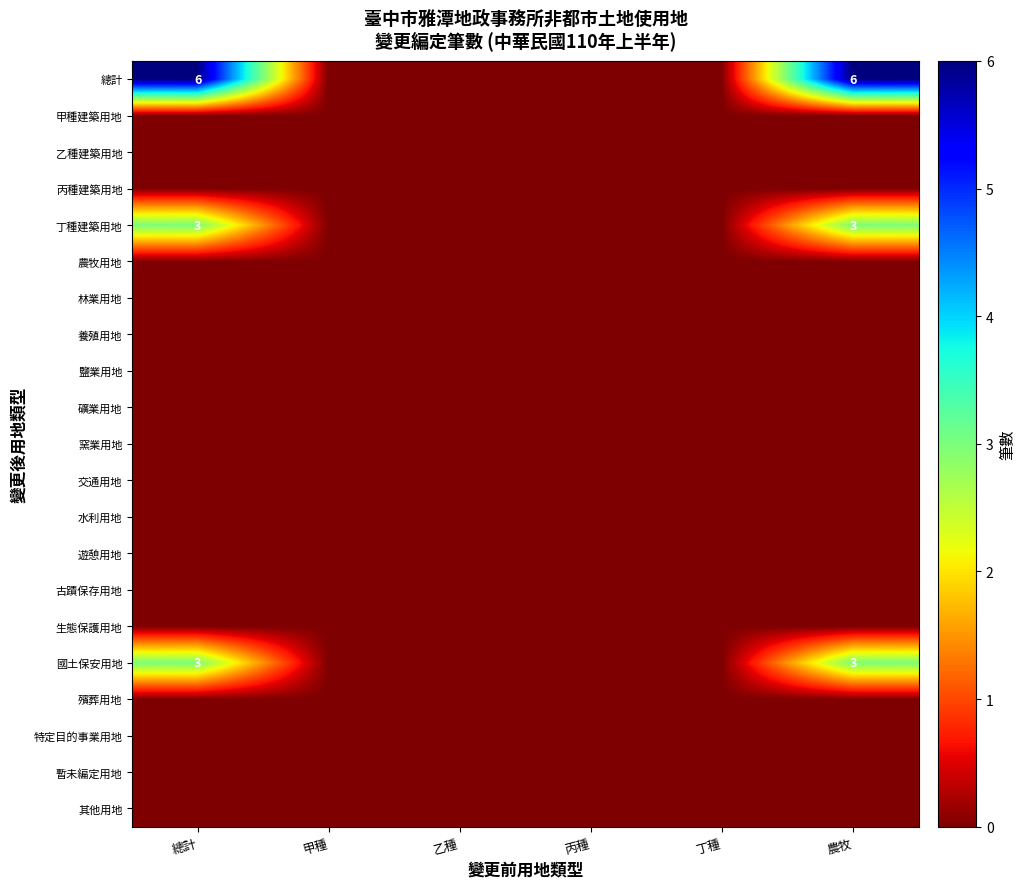

Which has a higher value, 丙種 or 農牧?

農牧